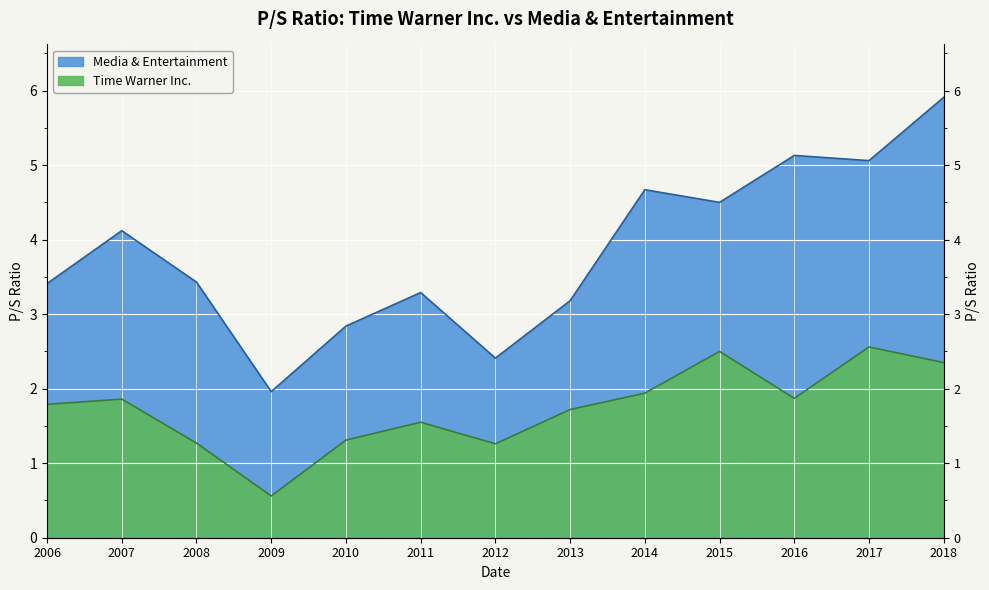

Which series has the largest total across all categories?

Media & Entertainment